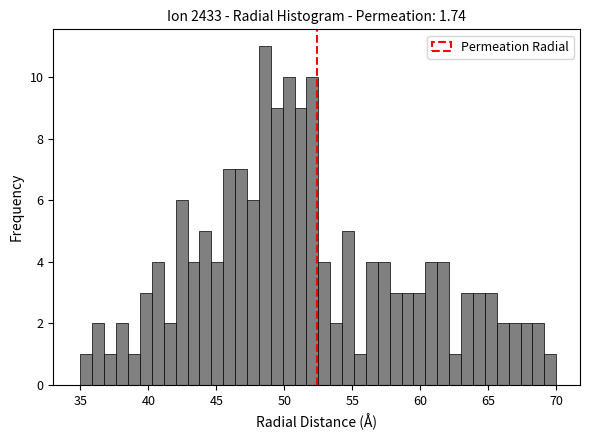

Read against the x-axis, roughly where is the centre of the tallest bar?

48.5